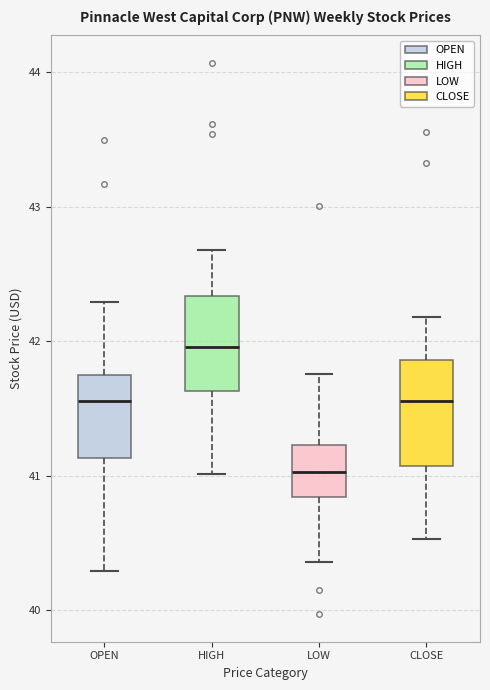

Which box has the lowest median line?

LOW